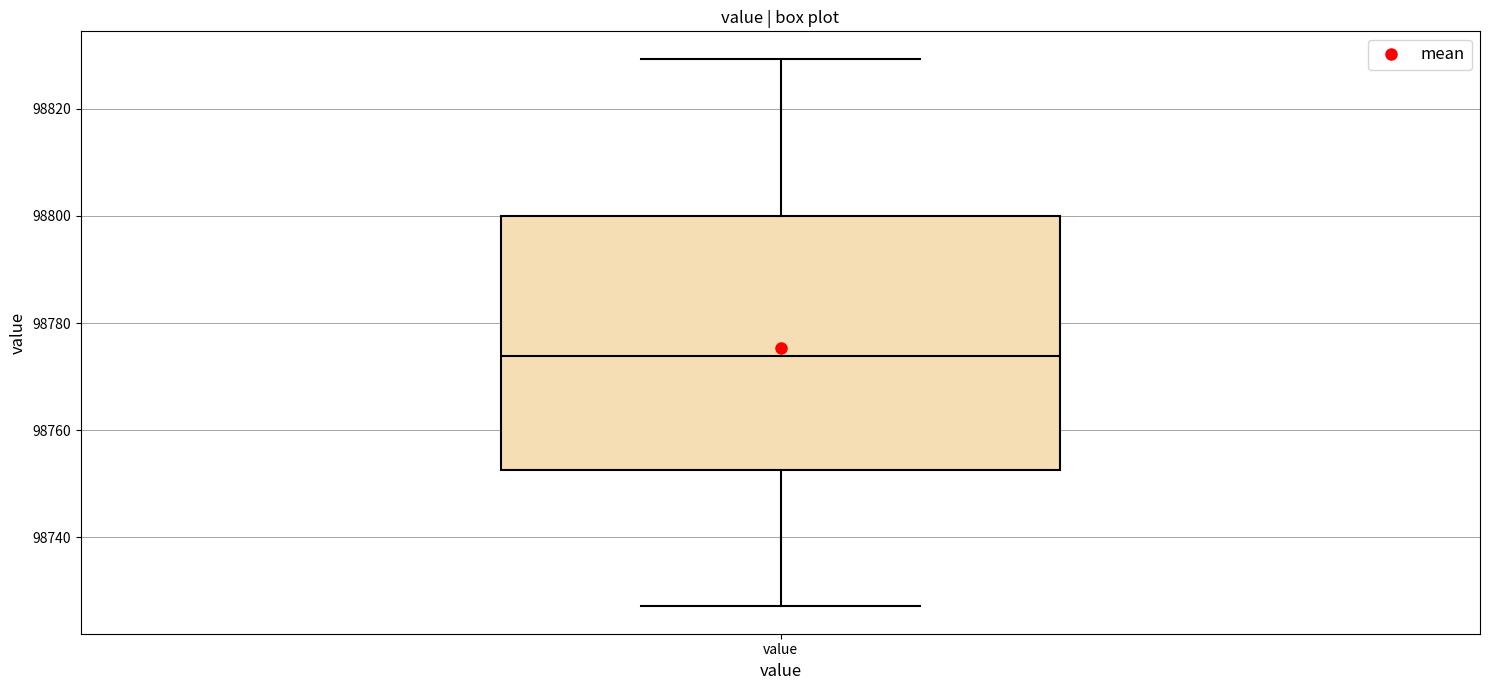

Read this box plot against the y-axis: the position of the median line, the range covered by the box, and the ends of both whiskers. The values are not printed on the chart, so give them approximately, as read against the axis.

median 98774, box 98752 to 98800, whiskers 98728 to 98830